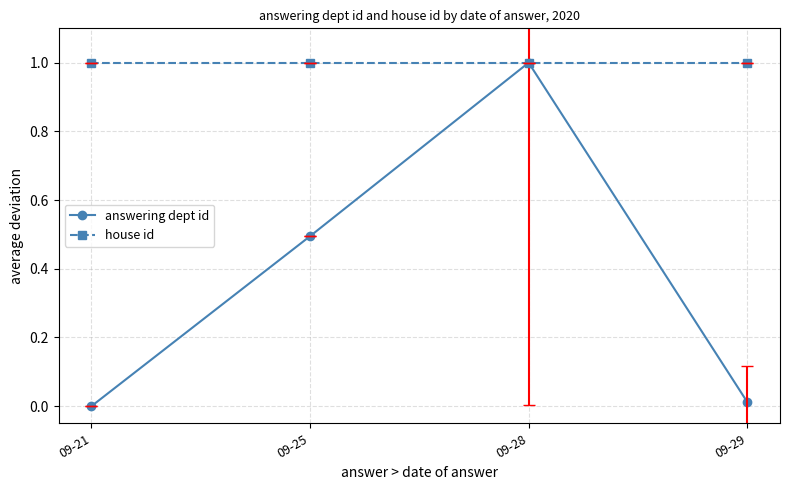

The answering dept id series shows -0.4 at 09-21. True or false?

False